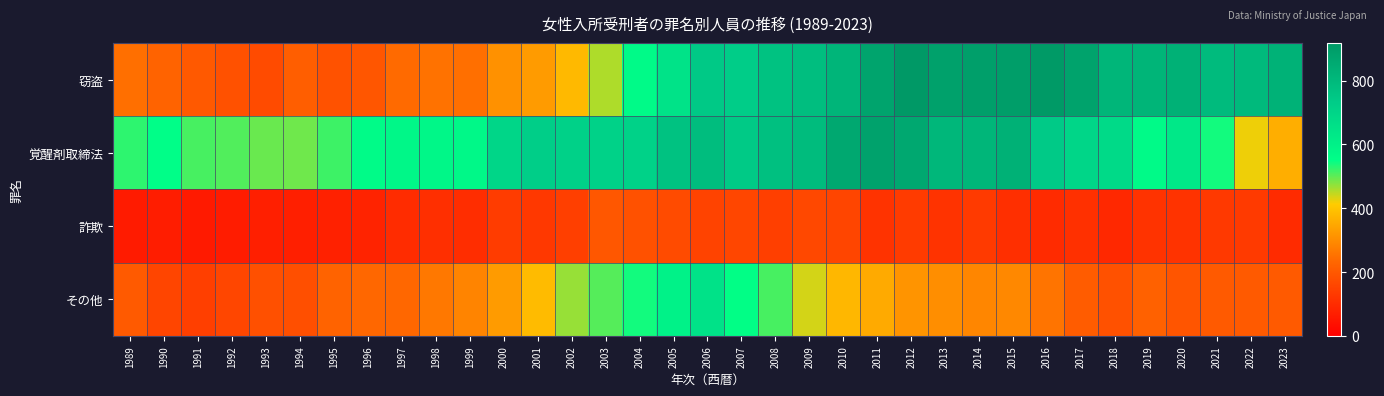

At 1991, list the series in order from largest to smallest.

覚醒剤取締法, 窃盗, その他, 詐欺